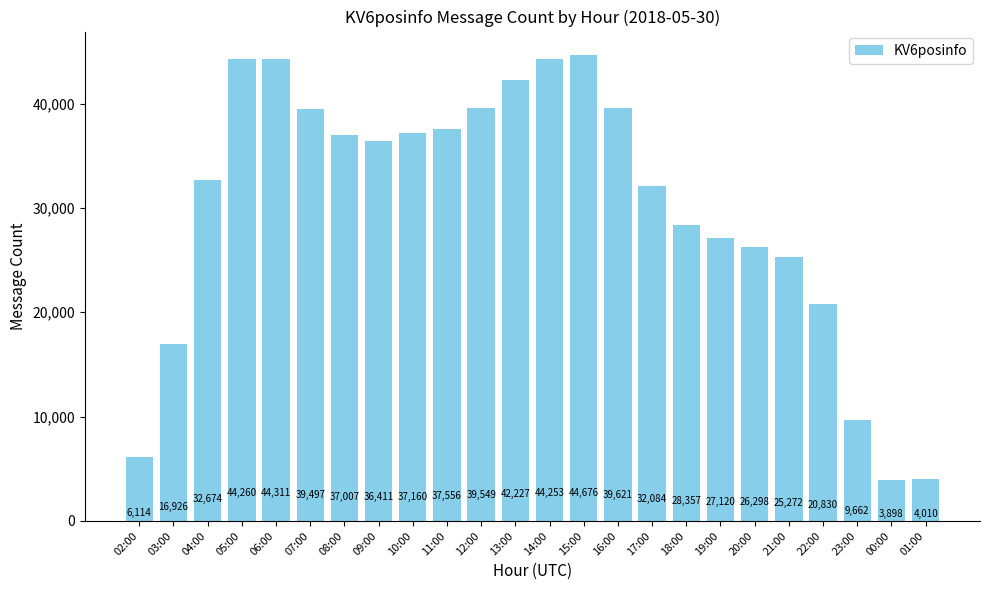

List the labels in order of value, smallest first.

00:00, 01:00, 02:00, 23:00, 03:00, 22:00, 21:00, 20:00, 19:00, 18:00, 17:00, 04:00, 09:00, 08:00, 10:00, 11:00, 07:00, 12:00, 16:00, 13:00, 14:00, 05:00, 06:00, 15:00